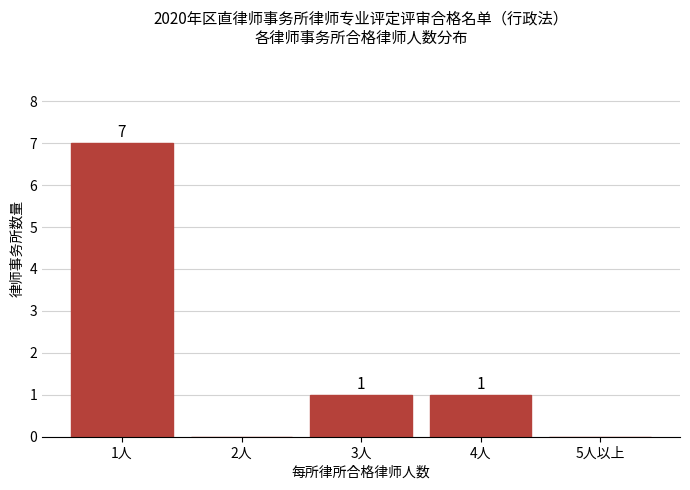

Reading left to right, extract all data points from this chart.

1人=7	2人=0	3人=1	4人=1	5人以上=0